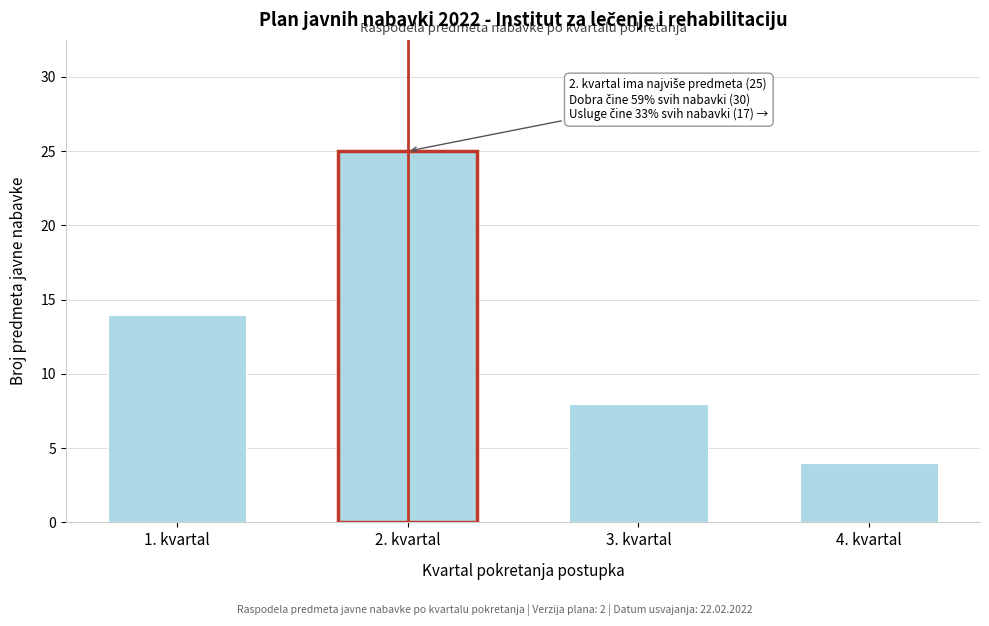

Reading right to left, what are all the values shown in this chart?

4. kvartal=4	3. kvartal=8	2. kvartal=25	1. kvartal=14